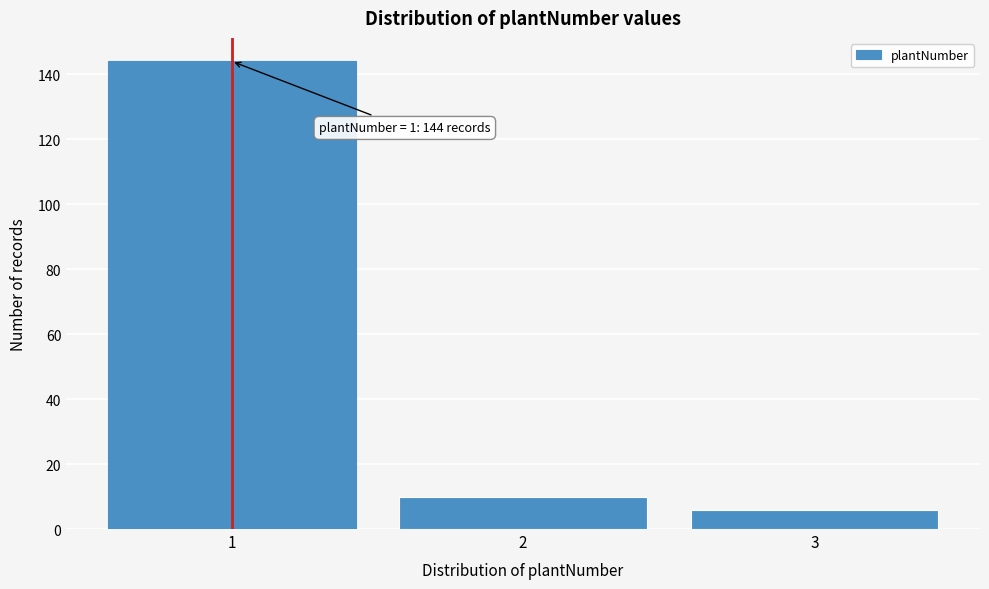

Which range on the x-axis has the tallest bar?

0.5 to 1.5